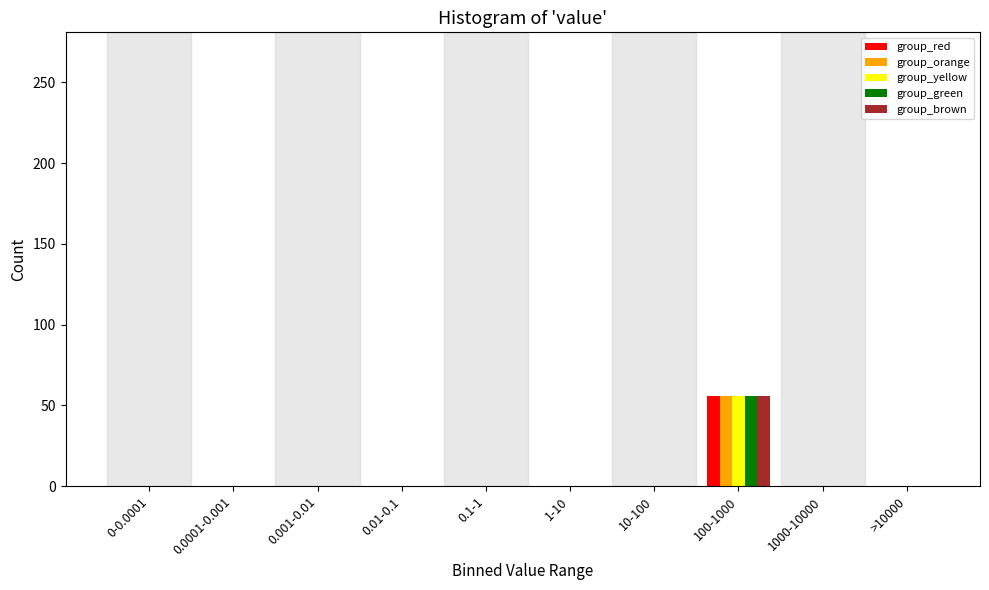

What is the sum of all group_green values?

56